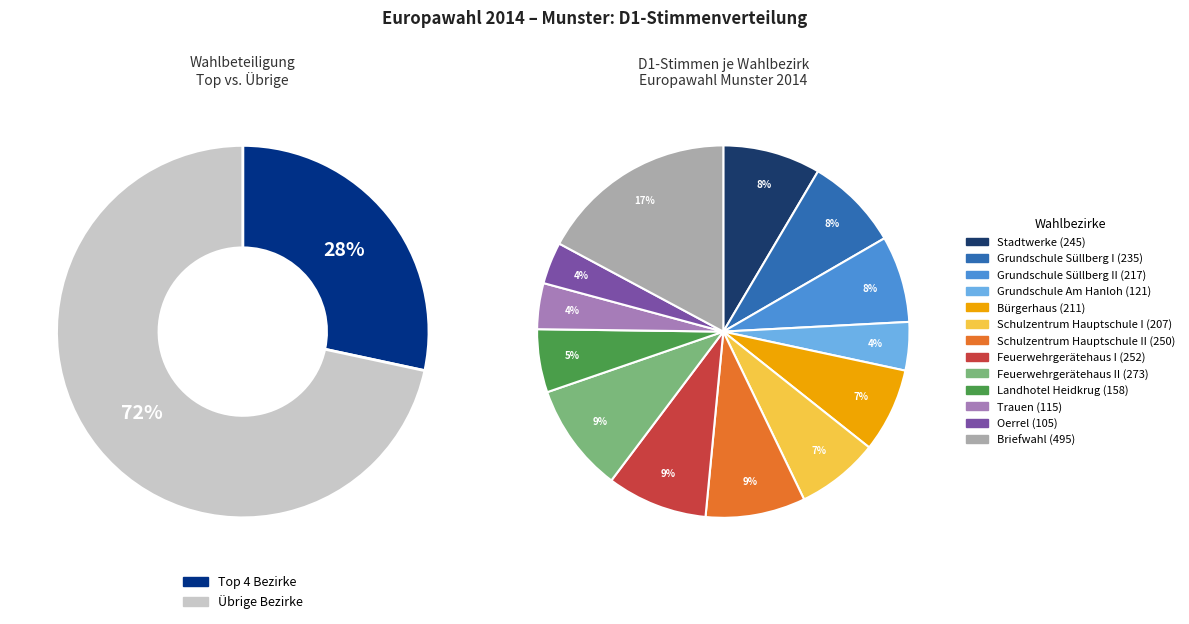

How many slices are in this pie chart?

13